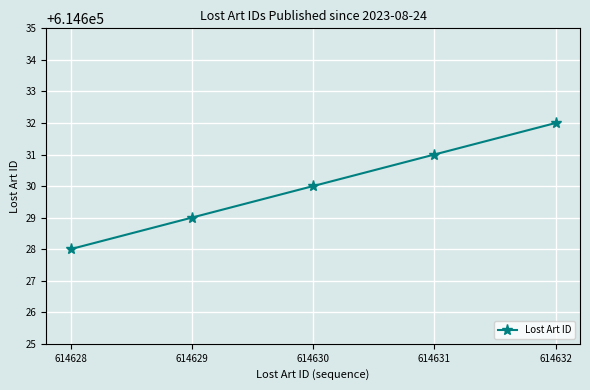

Is it true that the value at 614632 is 317333?

False